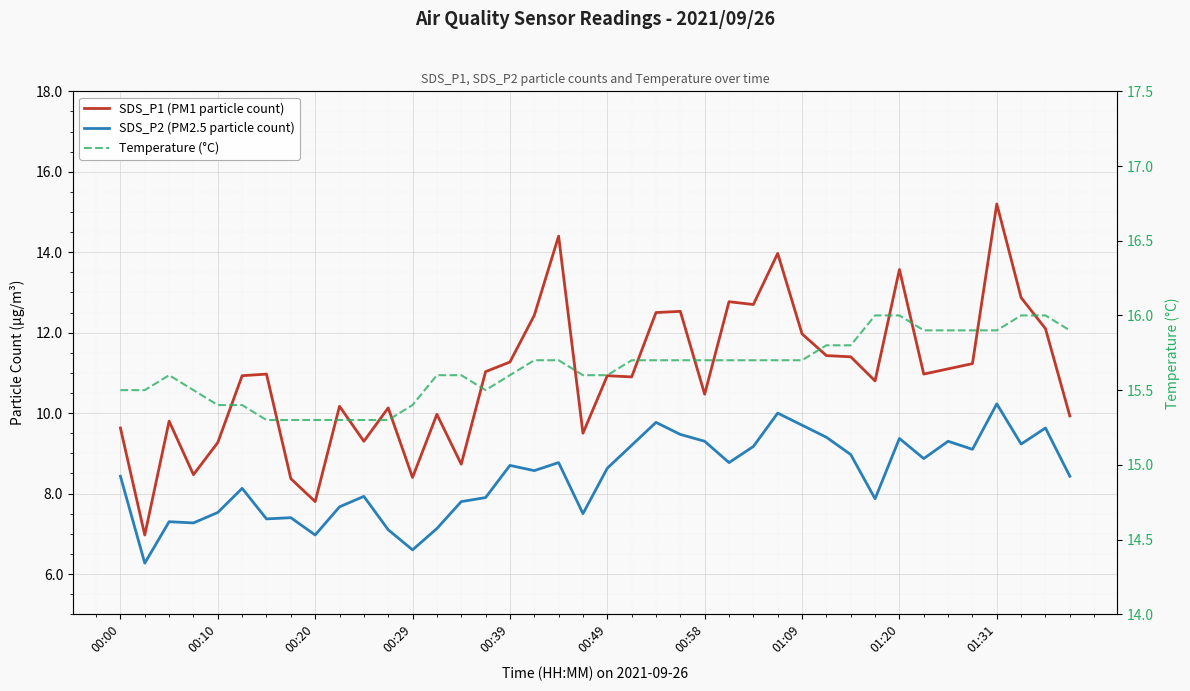

Reading left to right, extract all data points from this chart.

SDS_P1 (PM1 particle count): 9.6	7.0	9.8	8.5	9.3	10.9	11.0	8.4	7.8	10.2	9.3	10.1	8.4	10.0	8.7	11.0	11.3	12.4	14.4	9.5	10.9	10.9	12.5	12.5	10.5	12.8	12.7	14.0	12.0	11.4	11.4	10.8	13.6	11.0	11.1	11.2	15.2	12.9	12.1	9.9
SDS_P2 (PM2.5 particle count): 8.4	6.3	7.3	7.3	7.5	8.1	7.4	7.4	7.0	7.7	7.9	7.1	6.6	7.1	7.8	7.9	8.7	8.6	8.8	7.5	8.6	9.2	9.8	9.5	9.3	8.8	9.2	10.0	9.7	9.4	9.0	7.9	9.4	8.9	9.3	9.1	10.2	9.2	9.6	8.4
Temperature (°C): 15.5	15.5	15.6	15.5	15.4	15.4	15.3	15.3	15.3	15.3	15.3	15.3	15.4	15.6	15.6	15.5	15.6	15.7	15.7	15.6	15.6	15.7	15.7	15.7	15.7	15.7	15.7	15.7	15.7	15.8	15.8	16.0	16.0	15.9	15.9	15.9	15.9	16.0	16.0	15.9